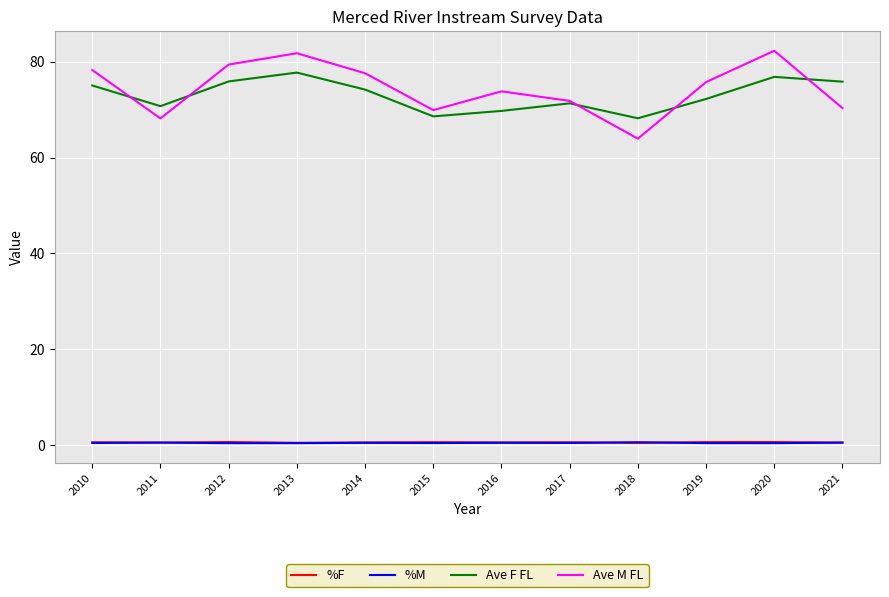

The %F series shows 0.6 at 2015. True or false?

True